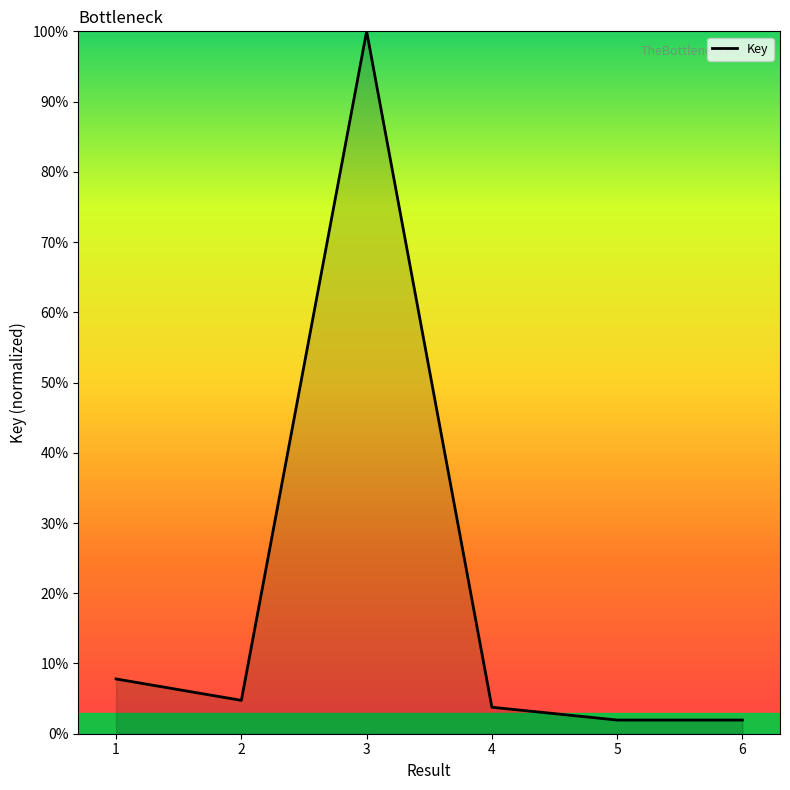

Which has a higher value, 4 or 5?

4